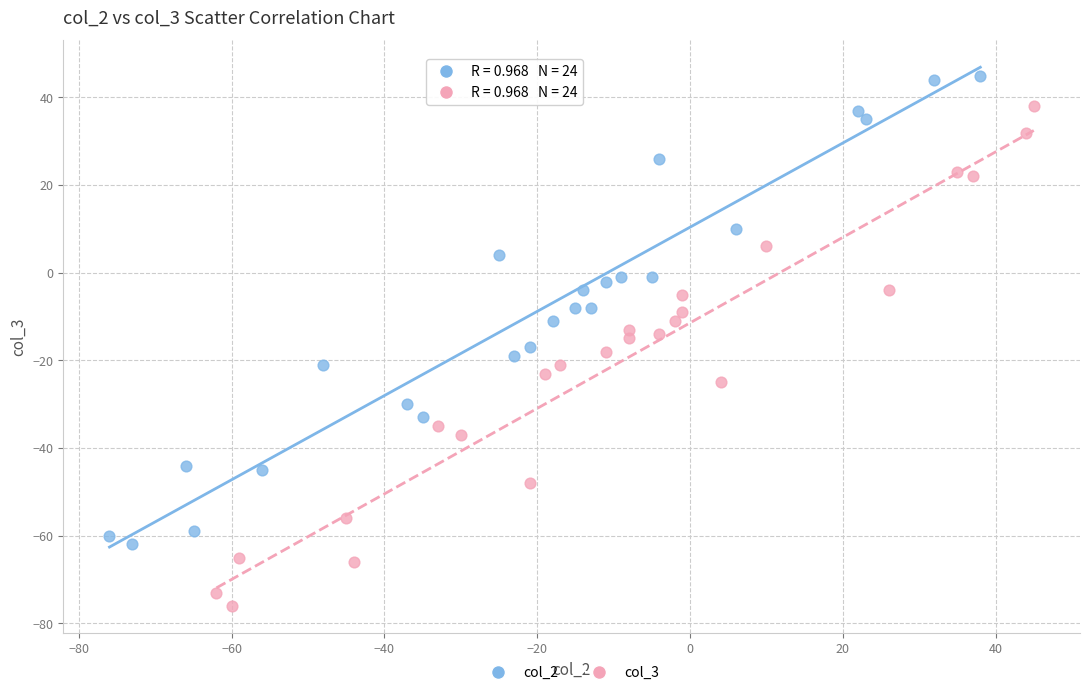

Which series contains the lowest Y value?

col_3